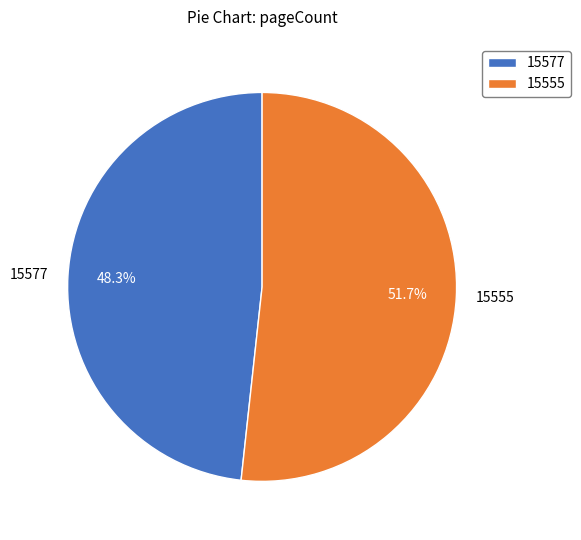

Which slice is the smallest?

15577